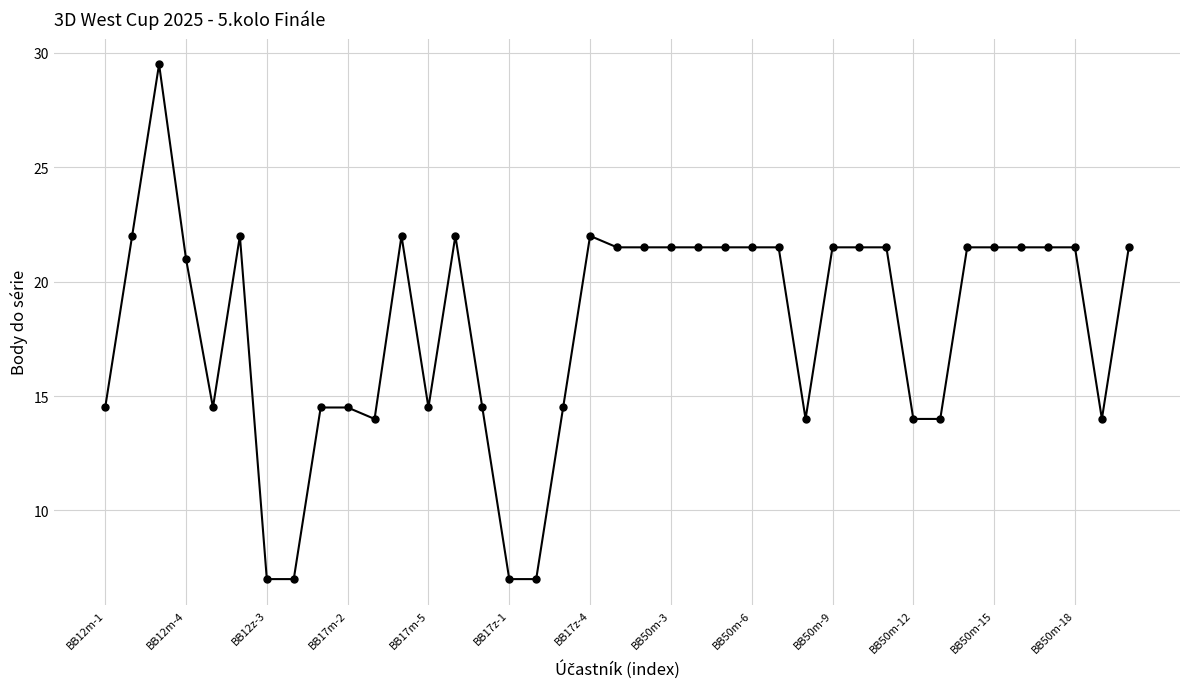

Reading left to right, list all the values displayed in this chart.

14.5	22.0	29.5	21.0	14.5	22.0	7.0	7.0	14.5	14.5	14.0	22.0	14.5	22.0	14.5	7.0	7.0	14.5	22.0	21.5	21.5	21.5	21.5	21.5	21.5	21.5	14.0	21.5	21.5	21.5	14.0	14.0	21.5	21.5	21.5	21.5	21.5	14.0	21.5